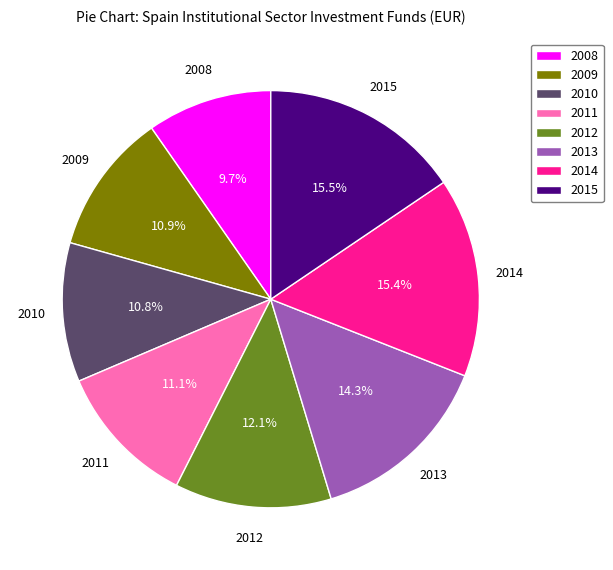

To the nearest percent, what percentage of the pie is 2010?

11%